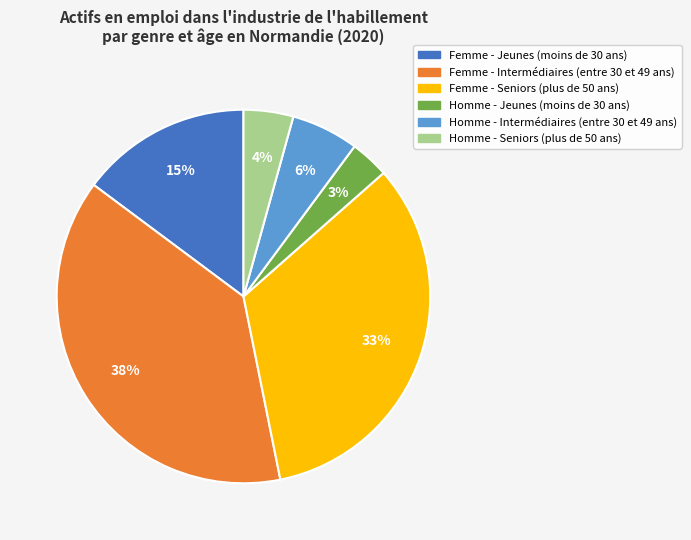

Which category has the smallest portion of the pie?

Homme - Jeunes (moins de 30 ans)